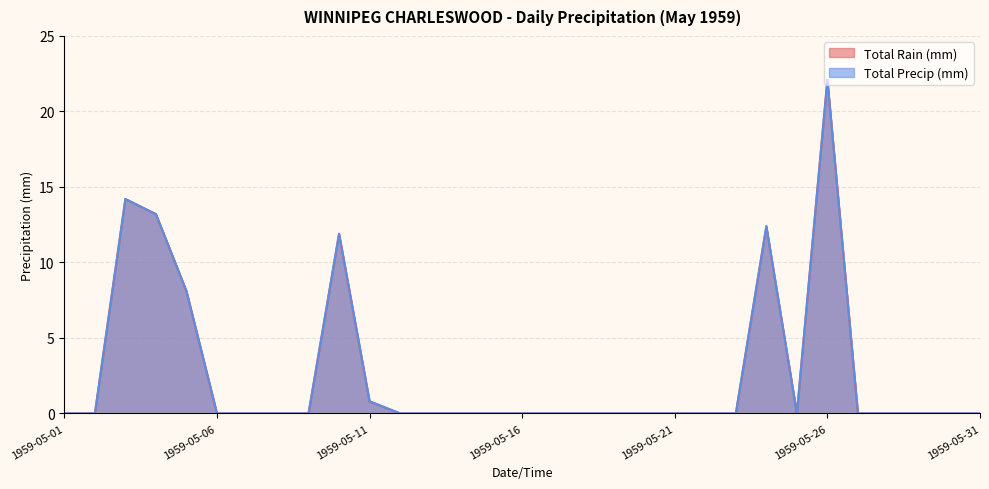

At which category is the sum across all series the highest?

1959-05-26